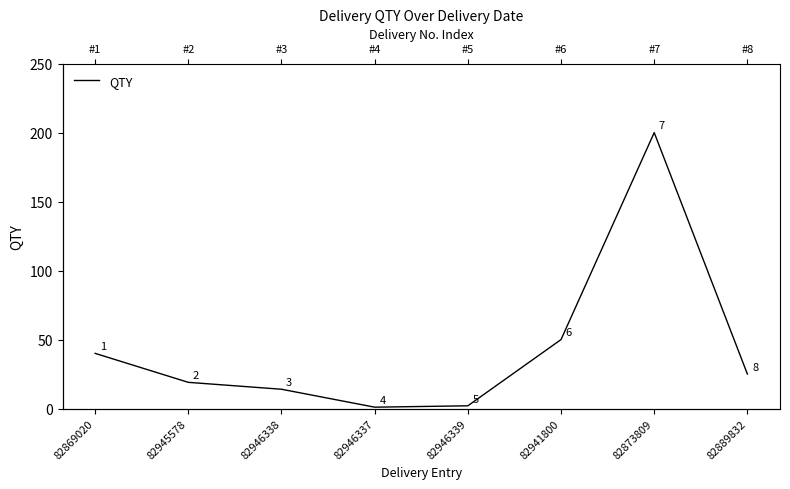

What is the smallest value displayed?

1